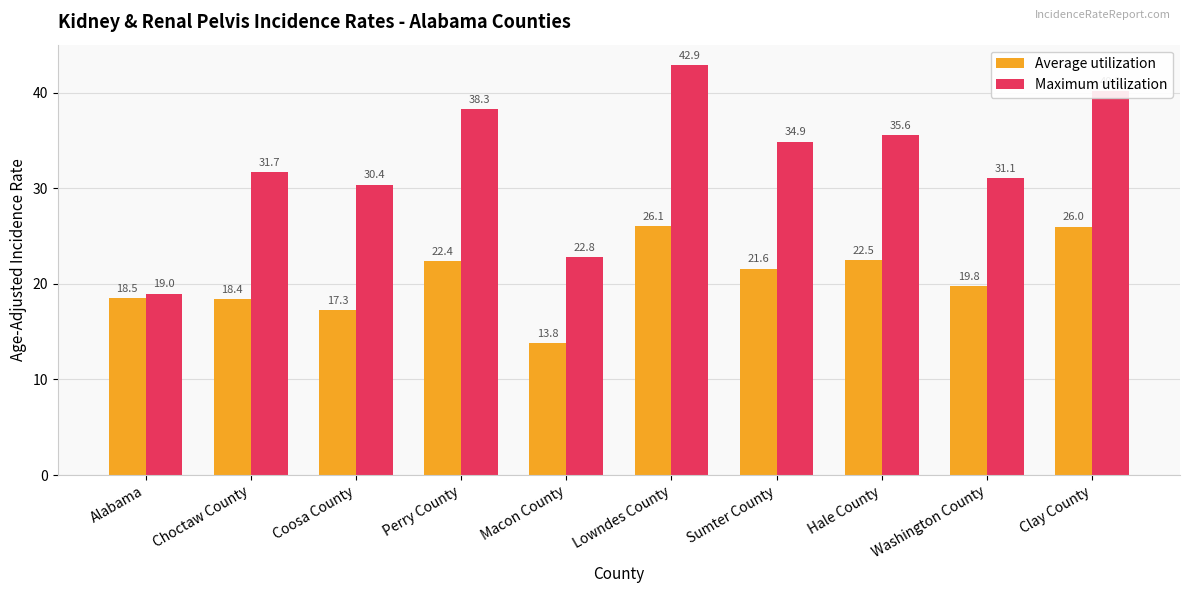

Between Sumter County and Washington County, which series saw the biggest shift?

Maximum utilization